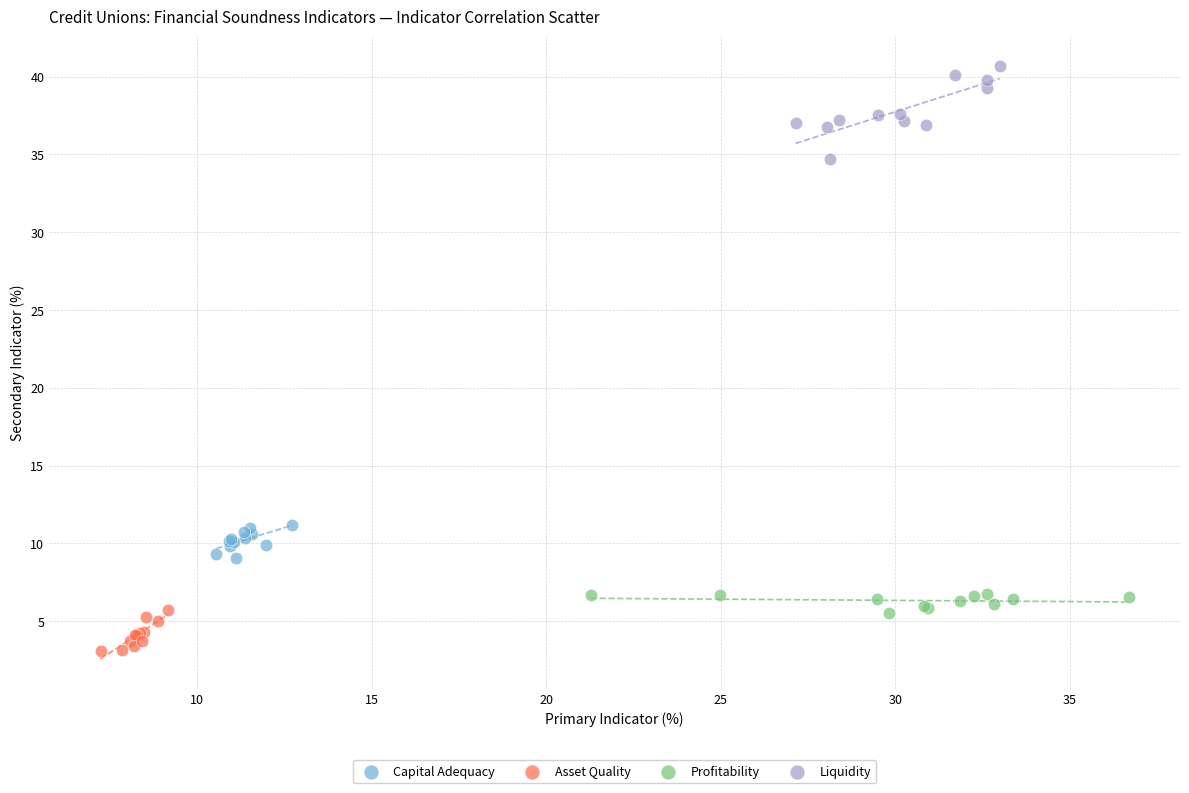

Which series contains the highest Y value?

Liquidity